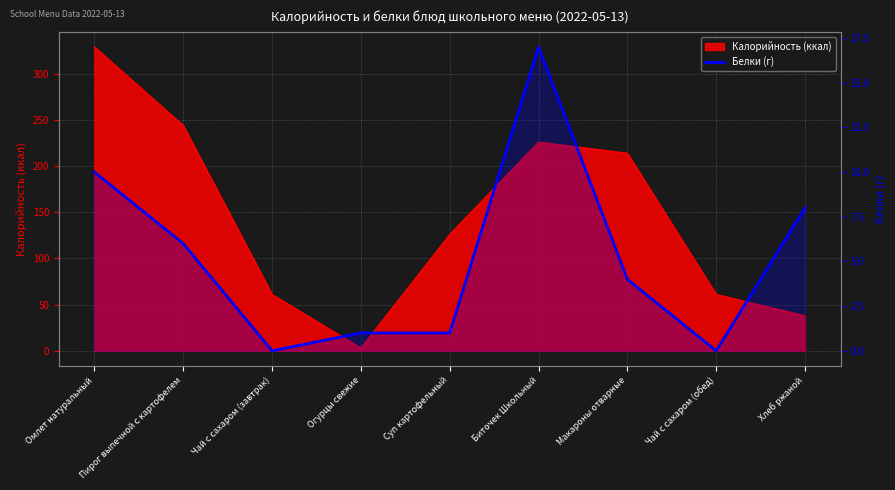

The chart shows a value of 3 at Хлеб ржаной. True or false?

False